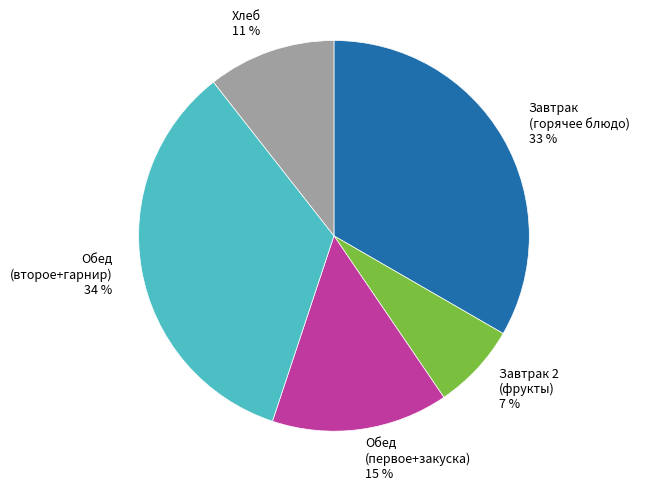

How many segments does this pie chart have?

5